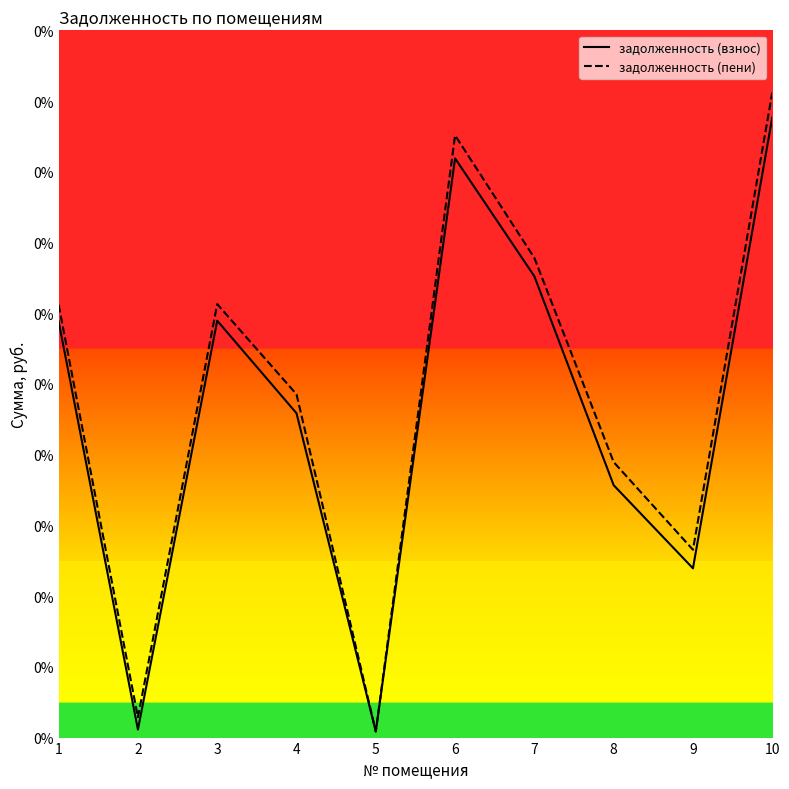

What is the average value of the задолженность (пени) series?

24220.9